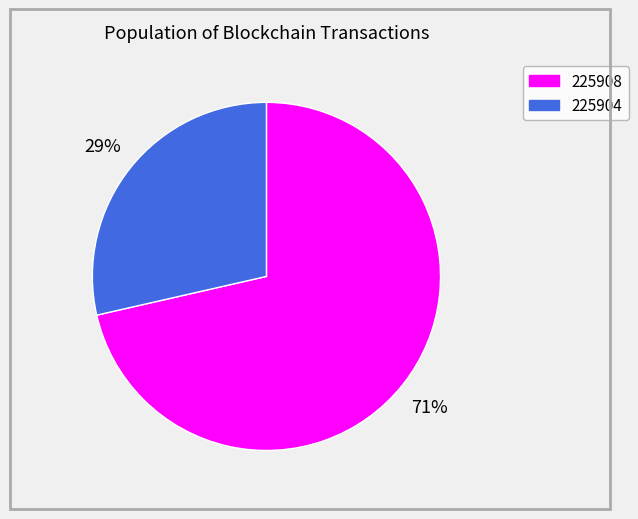

What percentage is the 225904 slice, to the nearest percent?

29%